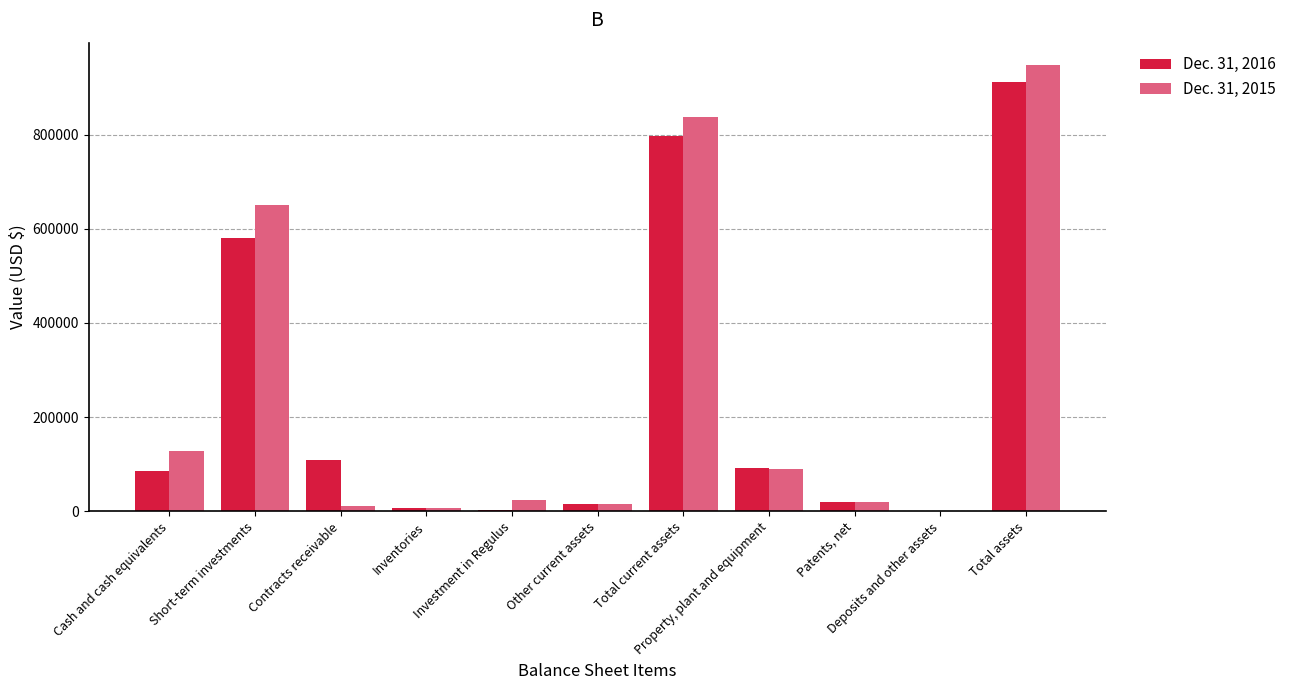

True or false: Dec. 31, 2016 has a value of 14763 at Other current assets.

True